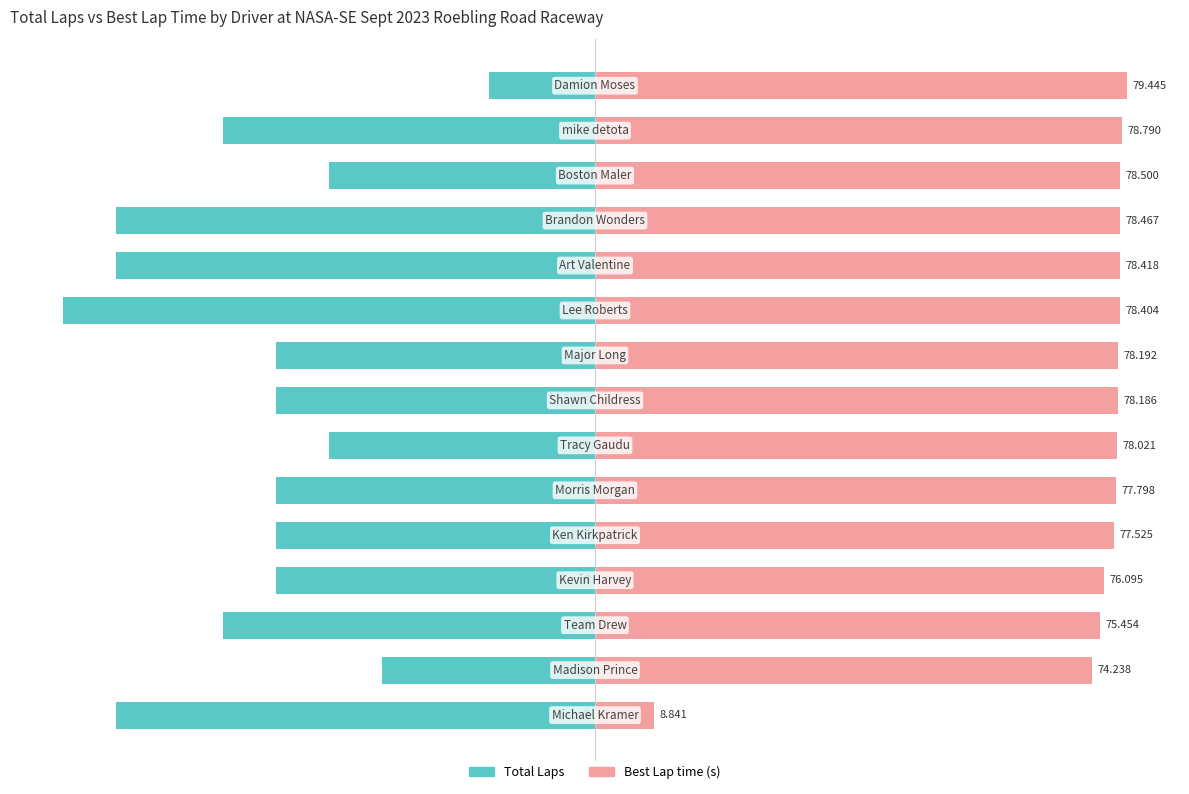

True or false: Total Laps has a value of -3.6 at 14.

False